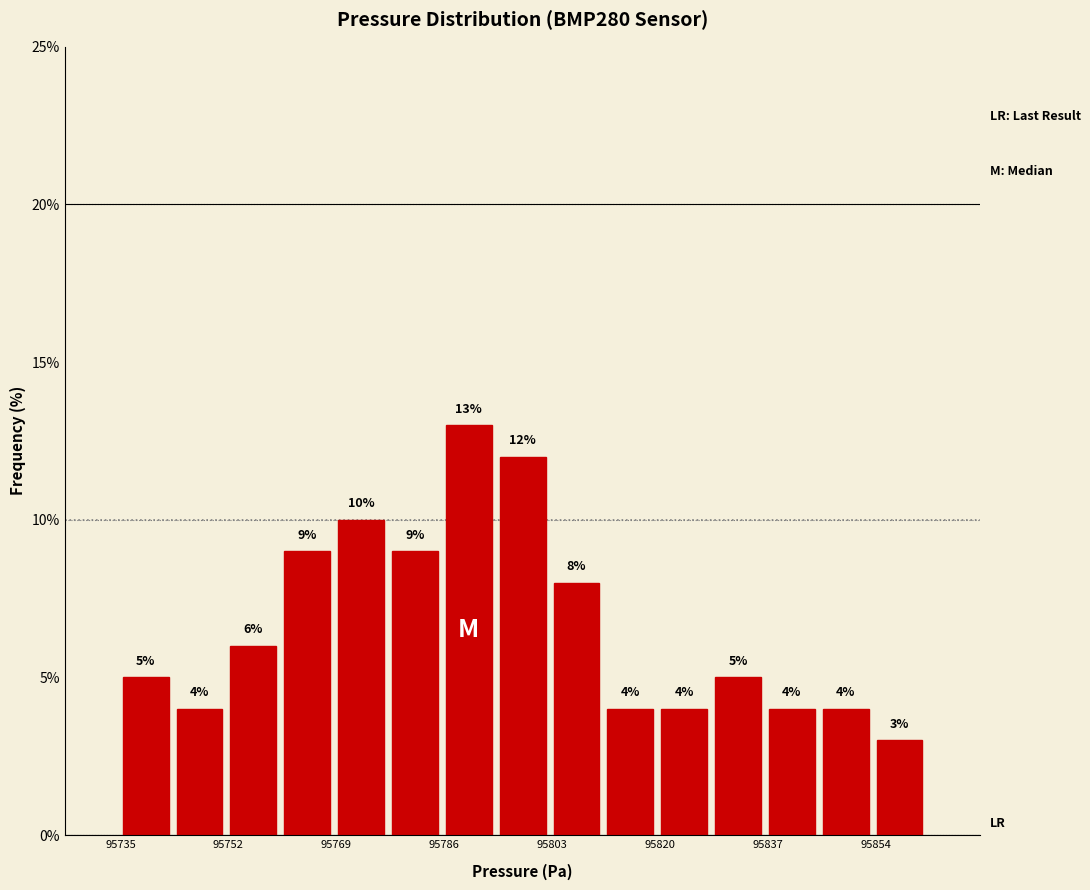

Reading left to right, list every bar in this chart as the range it spans on the x-axis followed by its height. The bar edges are not printed on the chart, so give them approximately, as read against the axis.

95734 to 95744: 5
95744 to 95752: 4
95752 to 95760: 6
95760 to 95768: 9
95768 to 95778: 10
95778 to 95786: 9
95786 to 95794: 13
95794 to 95802: 12
95802 to 95812: 8
95812 to 95820: 4
95820 to 95828: 4
95828 to 95836: 5
95836 to 95846: 4
95846 to 95854: 4
95854 to 95862: 3